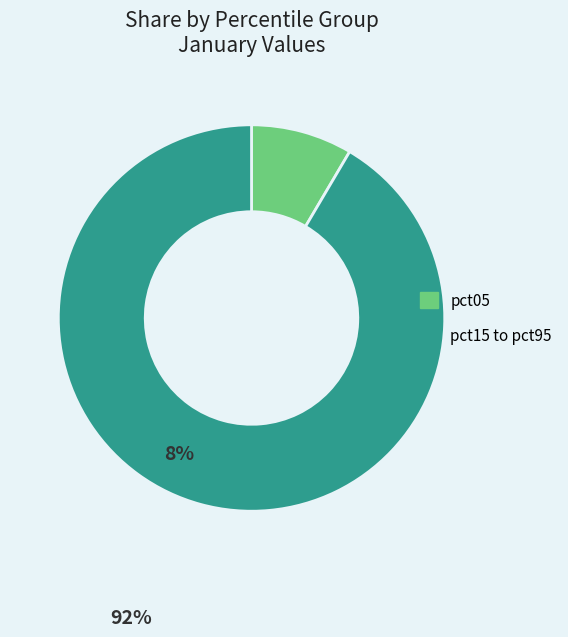

Rank the categories by value from lowest to highest.

pct05, pct15 to pct95